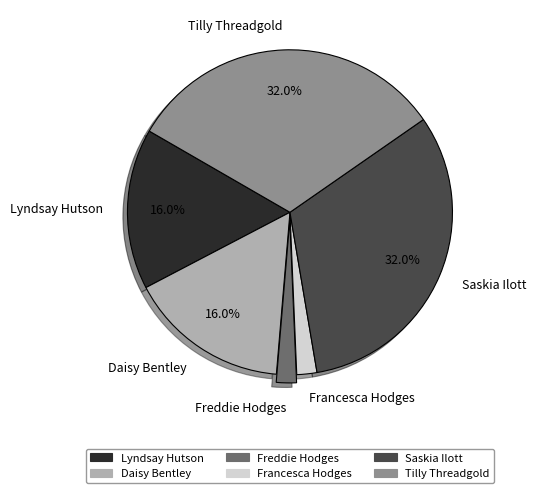

Does any single category account for the majority?

No